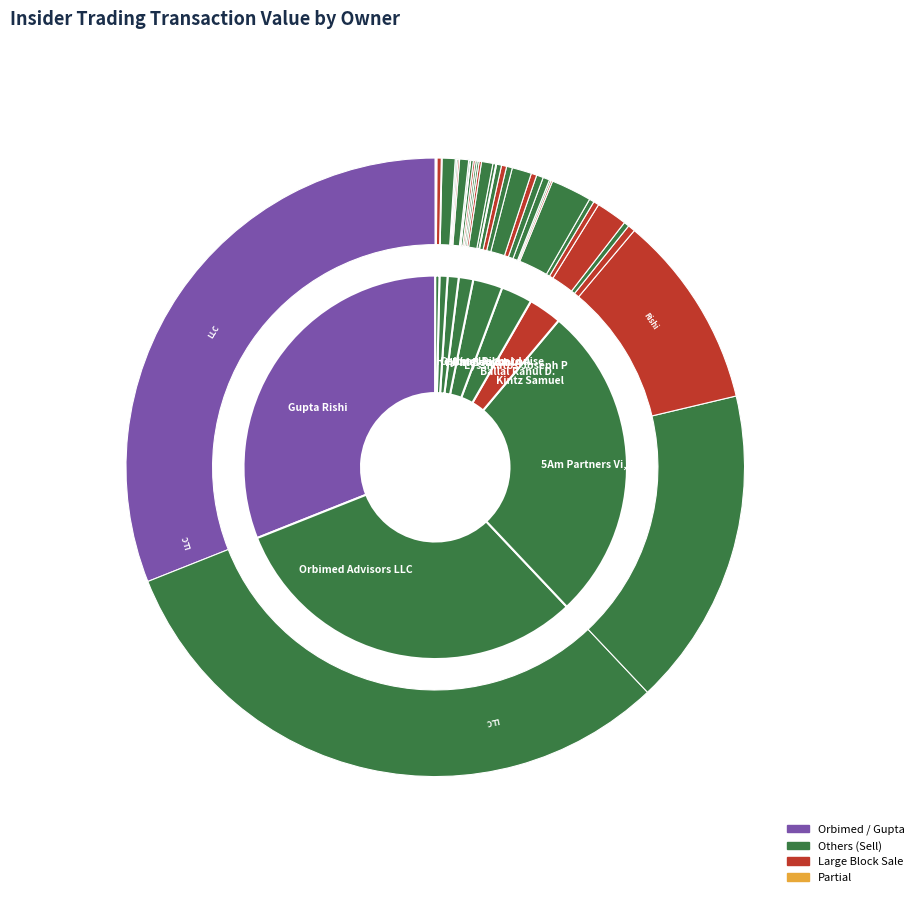

What is the smallest slice in the pie chart?

Patel Anish